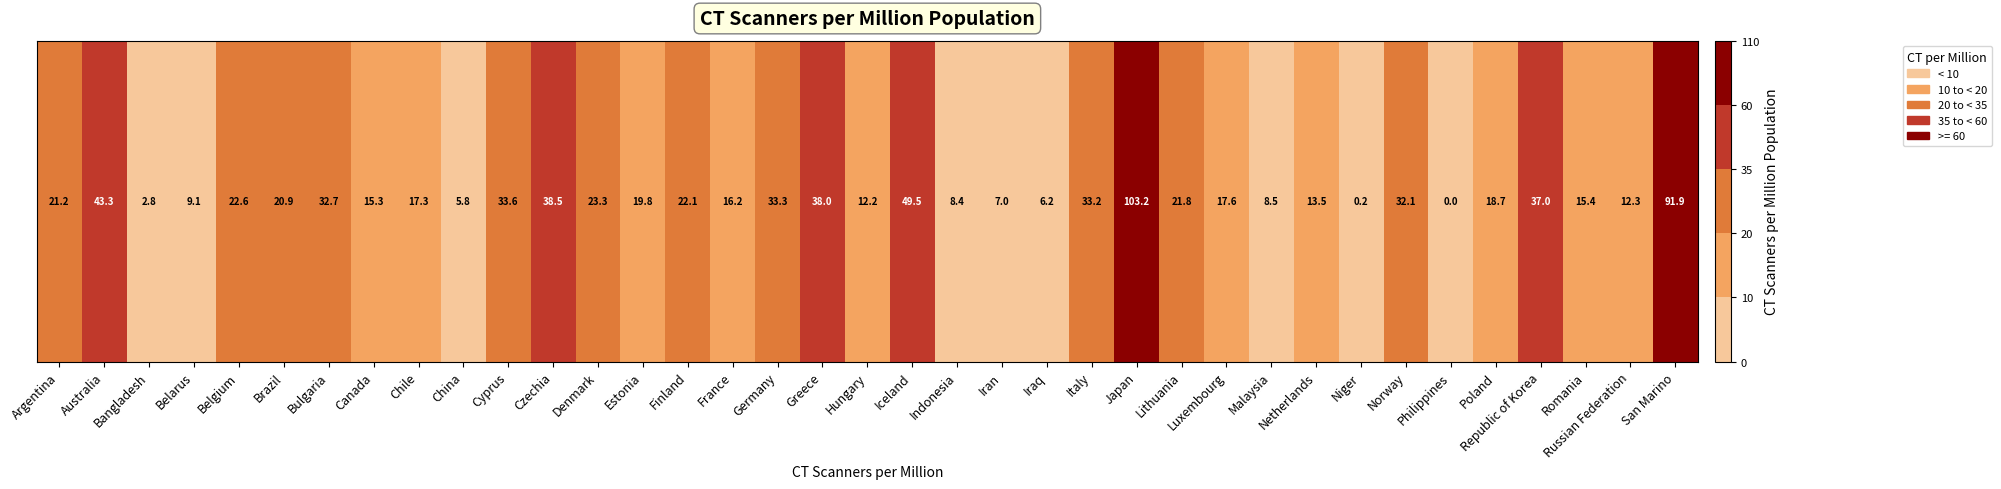

Reading left to right, what are all the values shown in this chart?

21.2	43.3	2.8	9.1	22.6	20.9	32.7	15.3	17.3	5.8	33.6	38.5	23.3	19.8	22.1	16.2	33.3	38.0	12.2	49.5	8.4	7.0	6.2	33.2	103.2	21.8	17.6	8.5	13.5	0.2	32.1	0.0	18.7	37.0	15.4	12.3	91.9